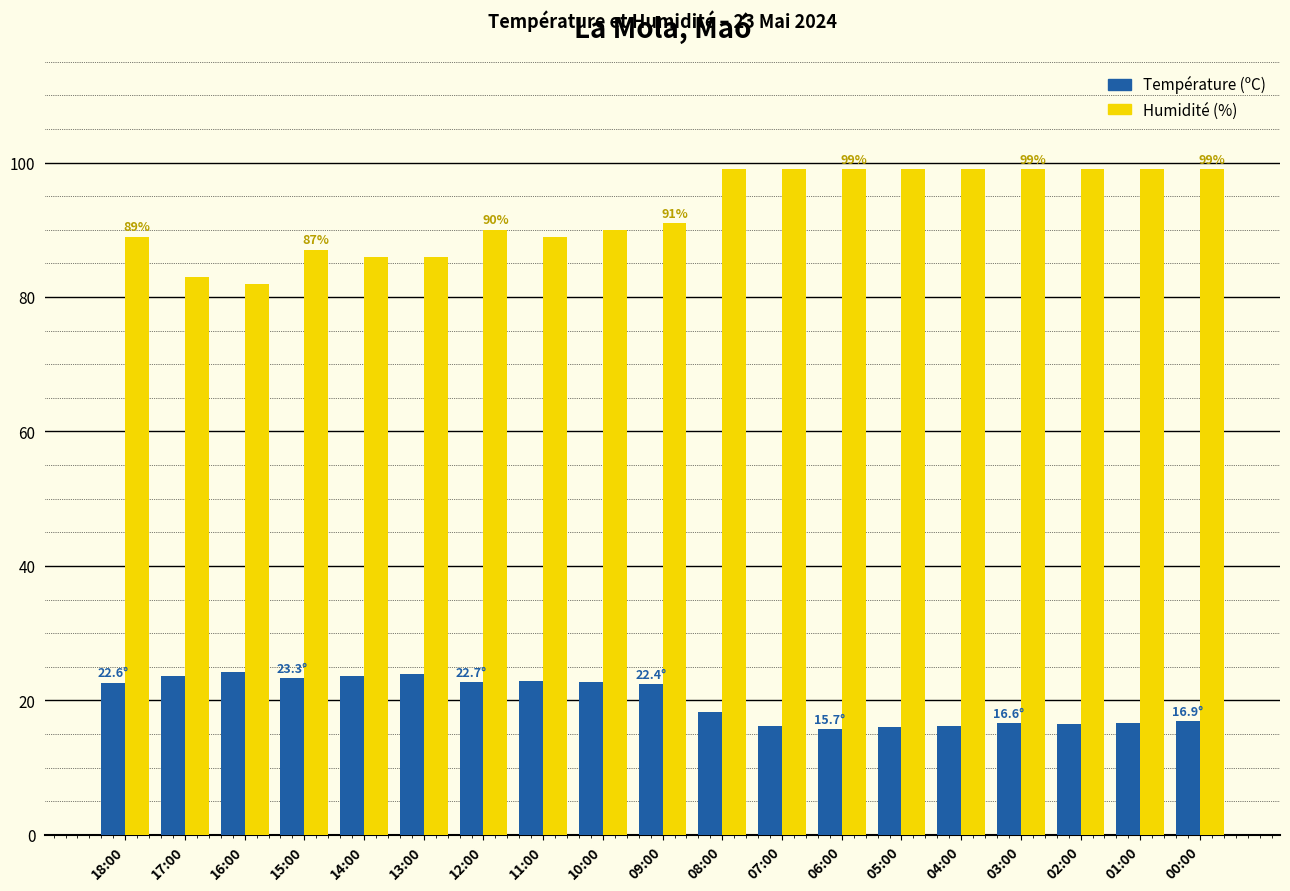

The value of Température (ºC) at 00:00 is 23.4. True or false?

False